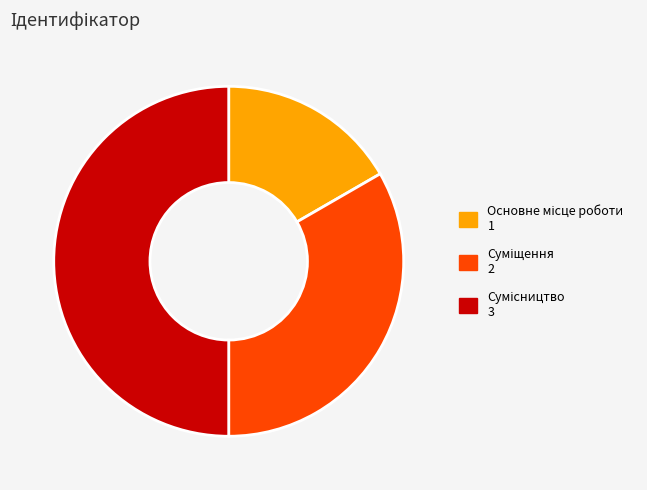

How much of the chart is everything except Основне місце роботи?

83.3%